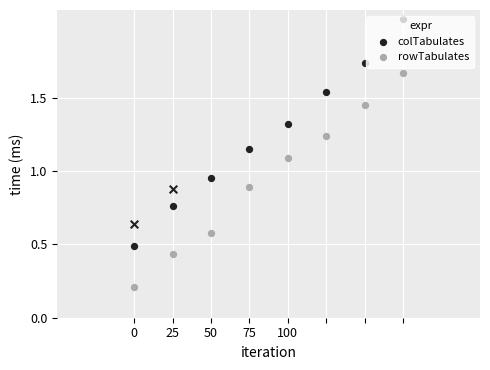

Which series has the largest total across all categories?

colTabulates